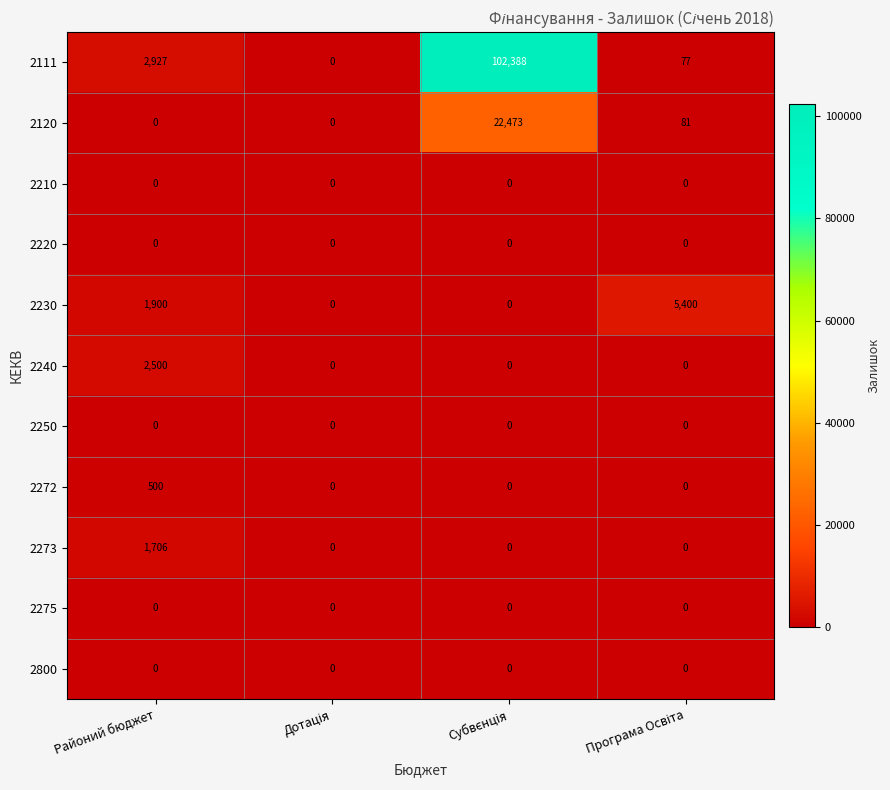

What is the total value across all series at Районий бюджет?

9533